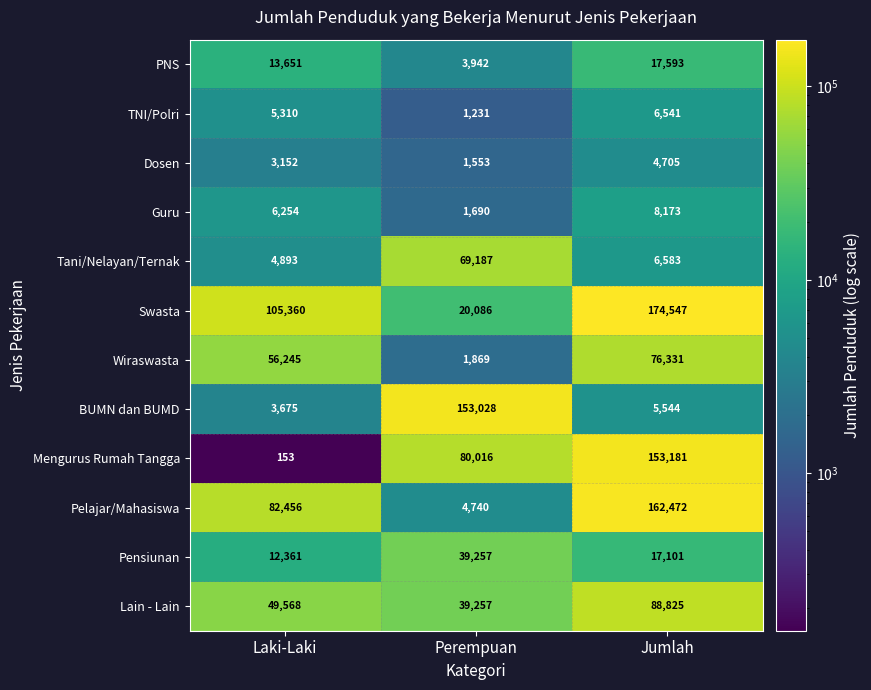

Which series changed the most between Laki-Laki and Perempuan?

BUMN dan BUMD